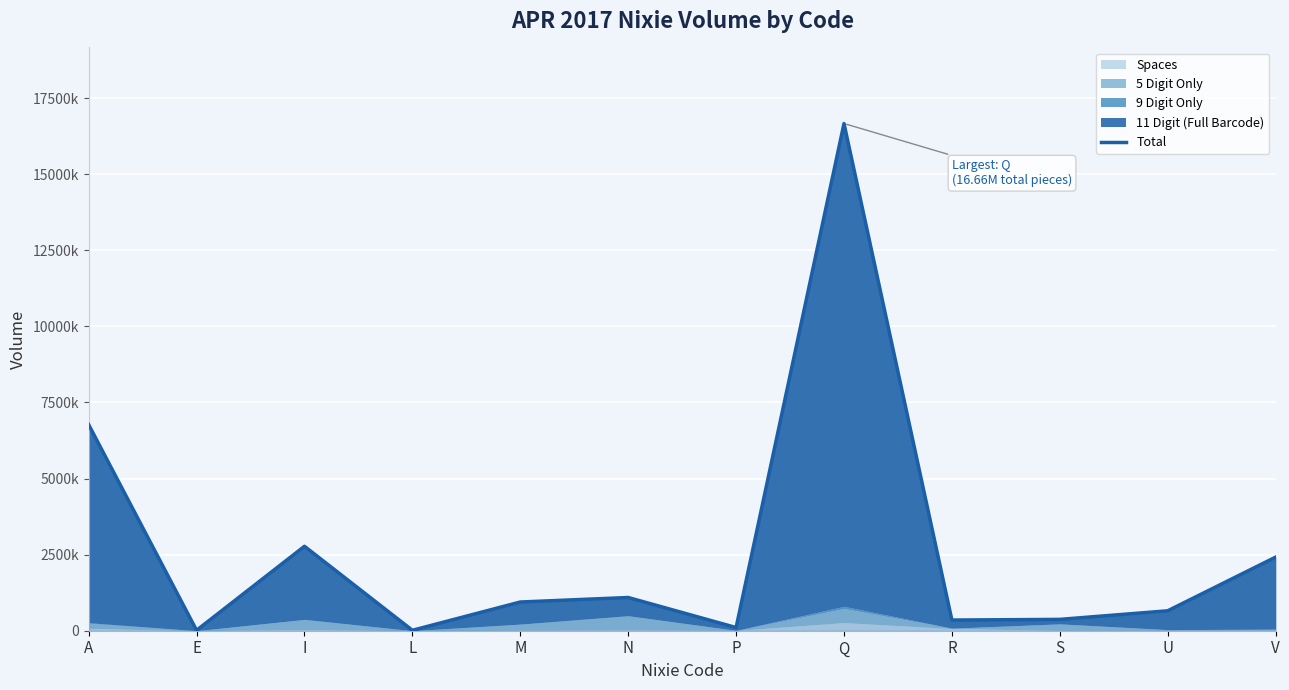

How many lines are shown in the chart?

1